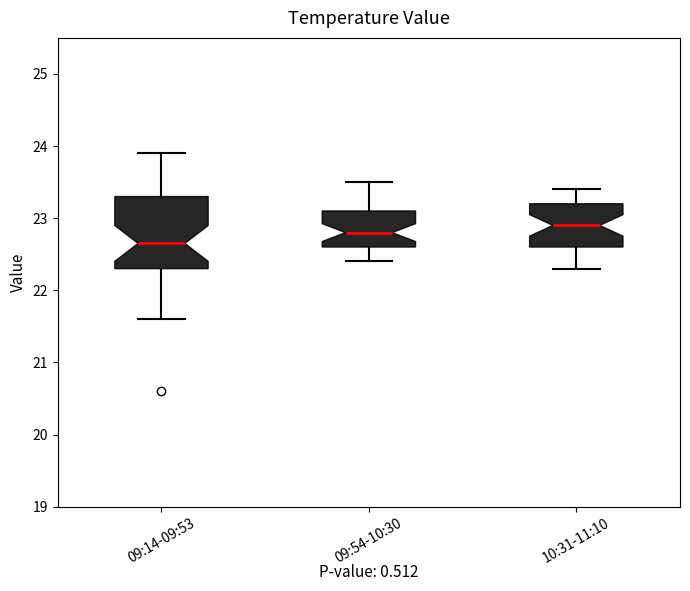

Which box's median line is the lowest?

09:14-09:53